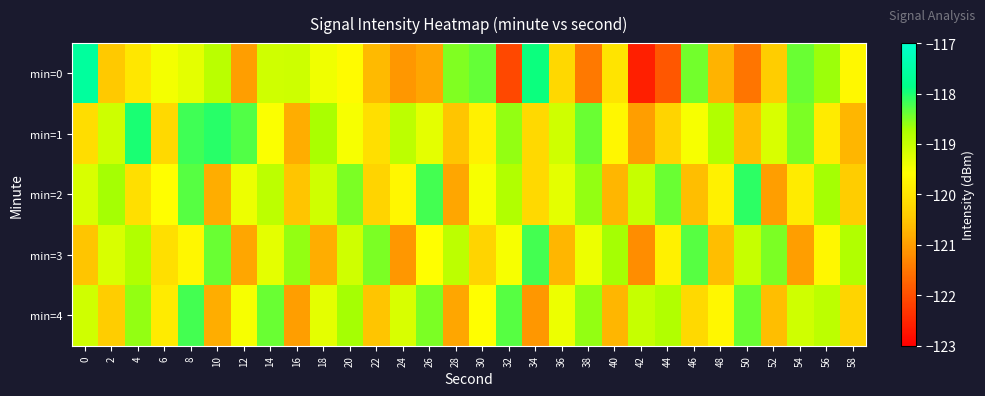

At how many categories does at least one series exceed -120?

30